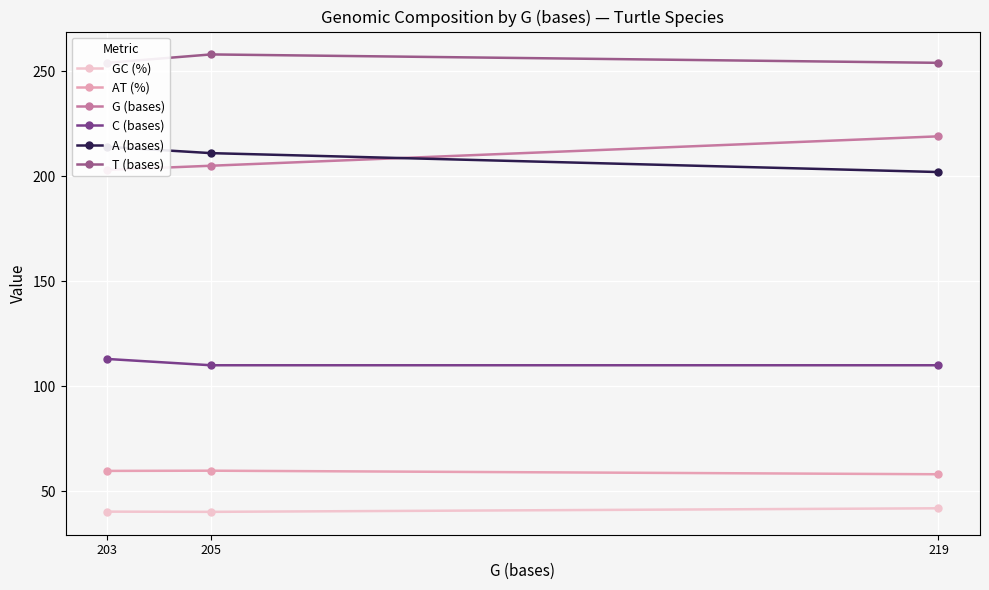

Which category has the lowest value in the A (bases) series?

219